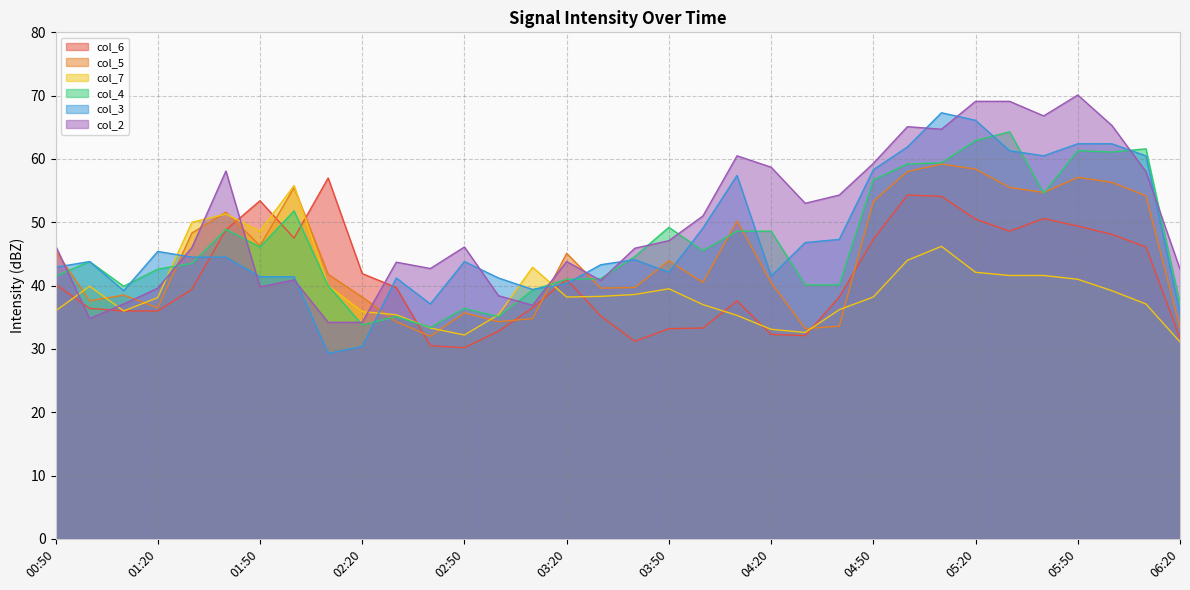

Where do col_5 and col_6 first cross each other?

01:40 and 01:50